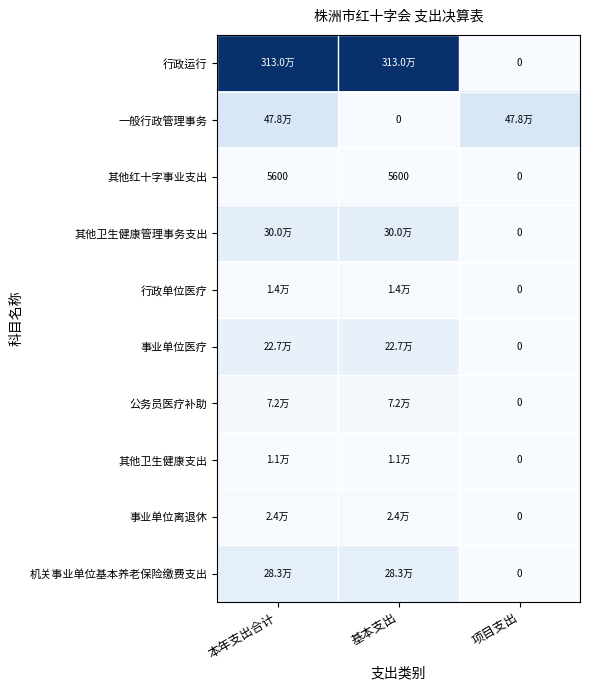

List the labels in order of 机关事业单位基本养老保险缴费支出 value, smallest first.

项目支出, 本年支出合计, 基本支出